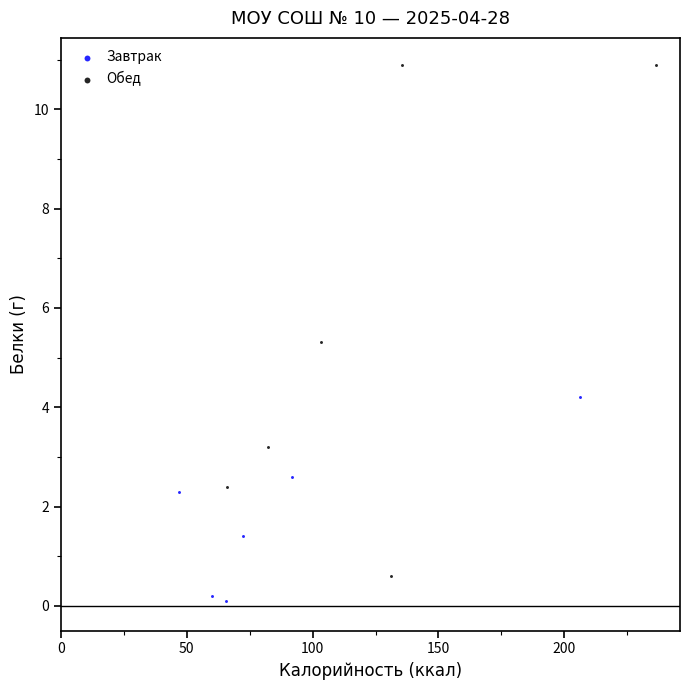

Which series contains the highest Y value?

Обед